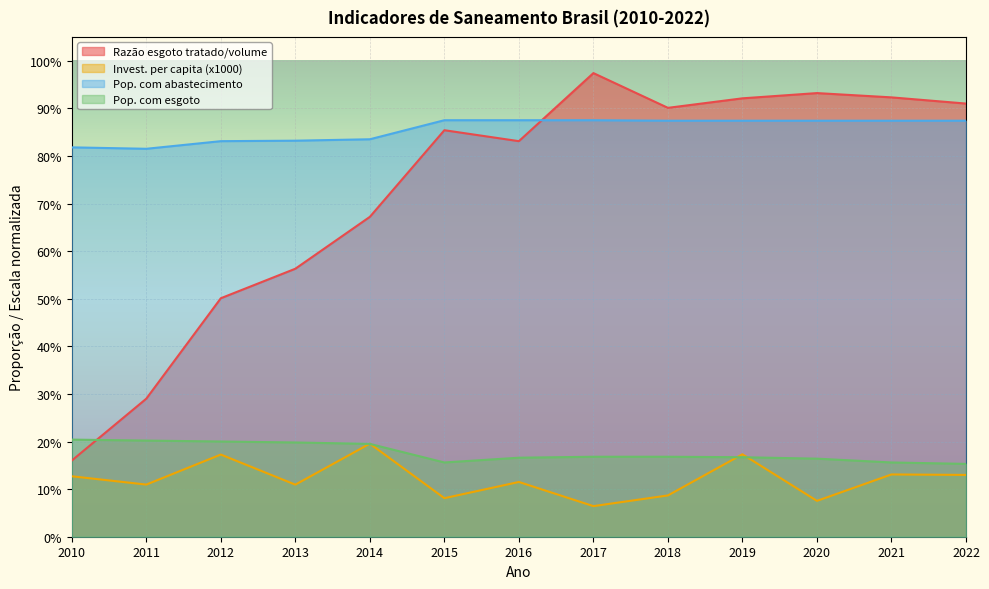

List the series in order of their peak value, highest first.

Razão esgoto tratado/volume, Pop. com abastecimento, Pop. com esgoto, Invest. per capita (x1000)